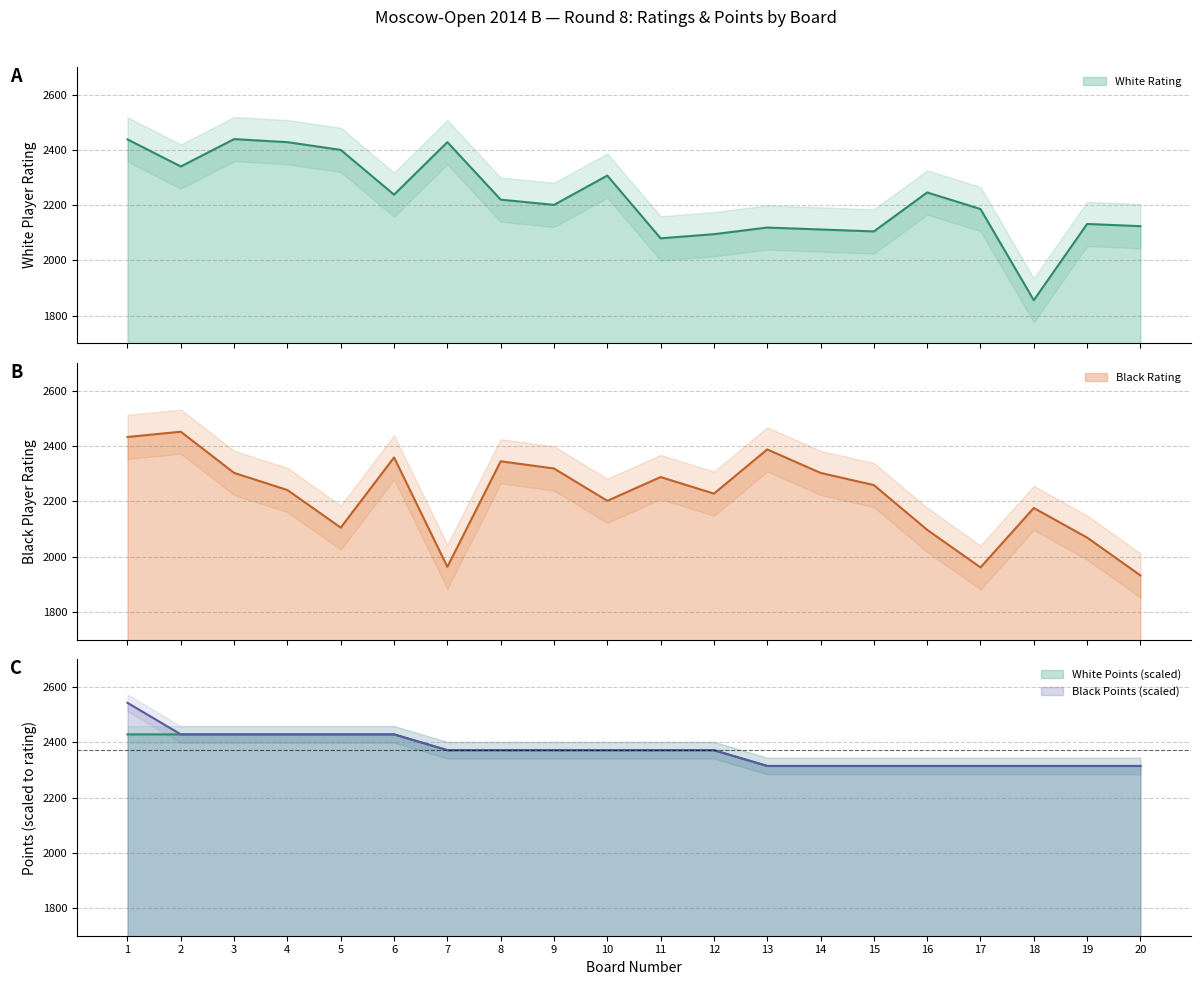

How many values in the White Rating series exceed 2220?

9